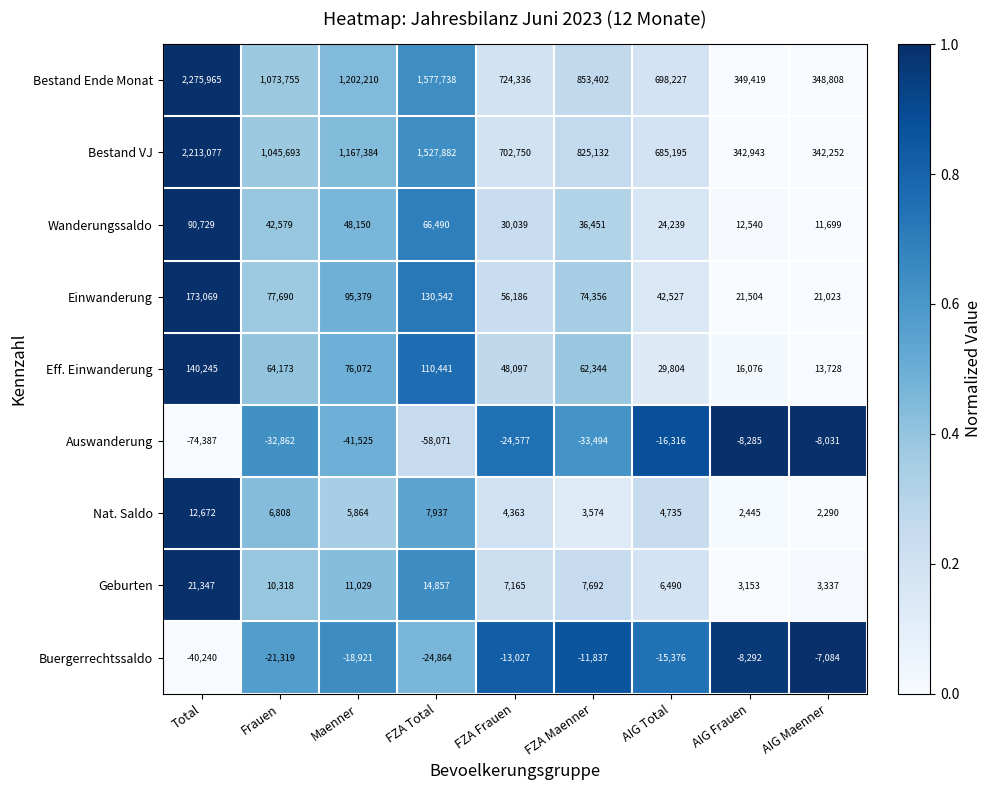

How many distinct data groups are displayed?

9